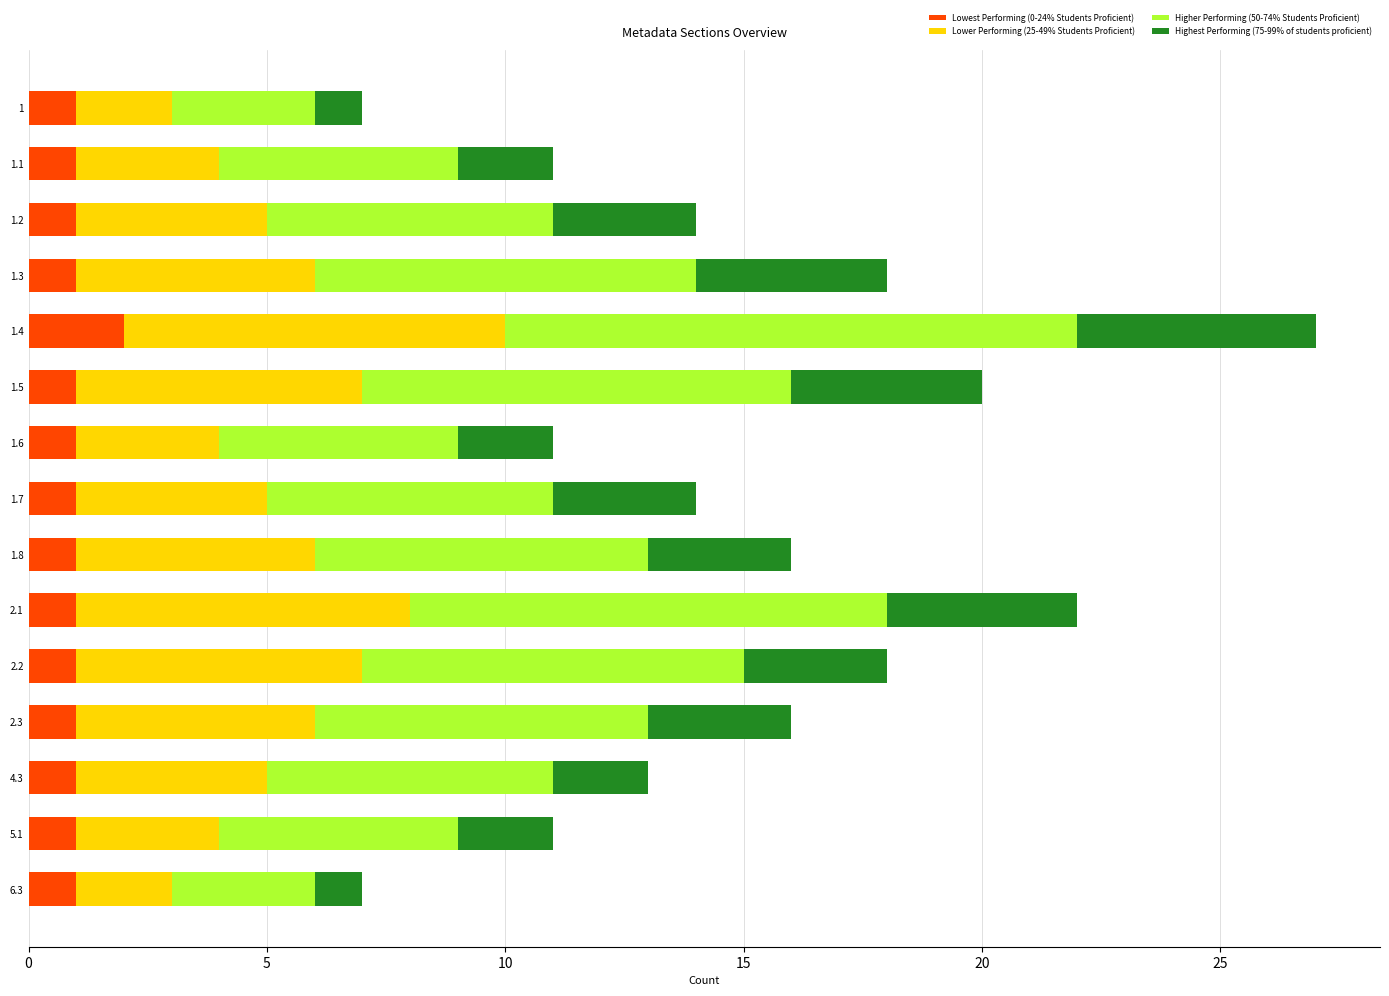

At which label does Lowest Performing (0-24% Students Proficient) reach its peak?

1.4